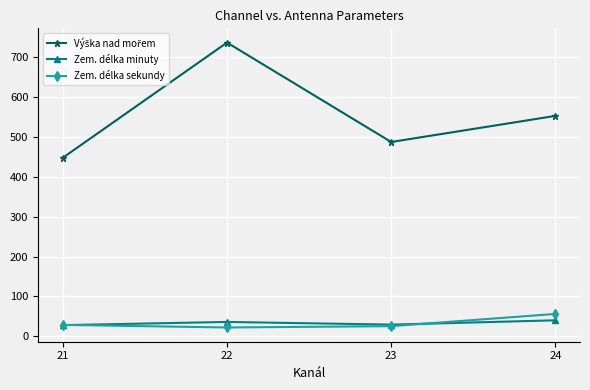

Is it true that Zem. délka sekundy equals 28.5 at 21?

True